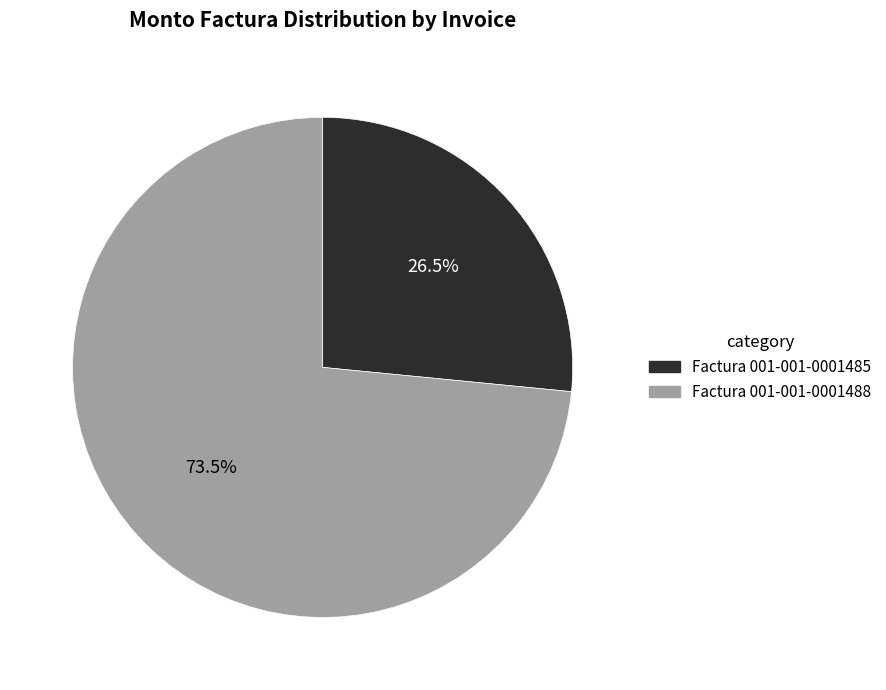

To the nearest percent, what is the combined percentage of Factura 001-001-0001488 and Factura 001-001-0001485?

100%